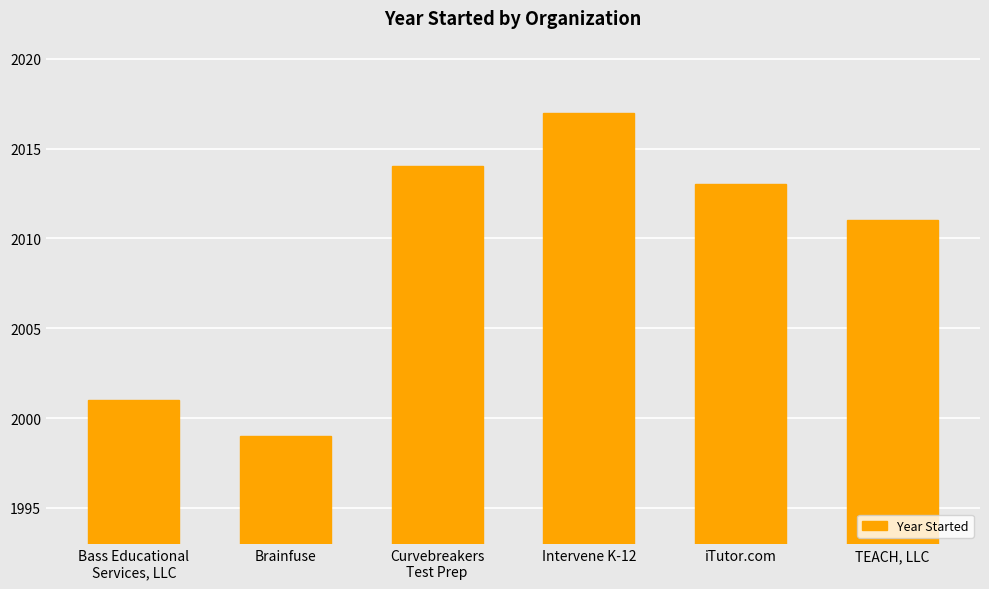

What is the label of the 6th bar from the right?

Bass Educational
Services, LLC